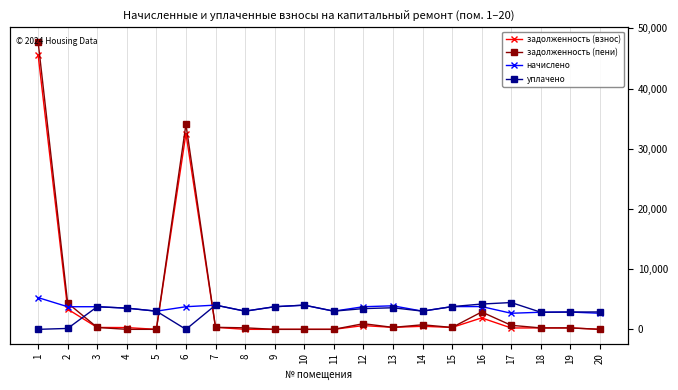

Which label corresponds to the smallest value in the chart?

5